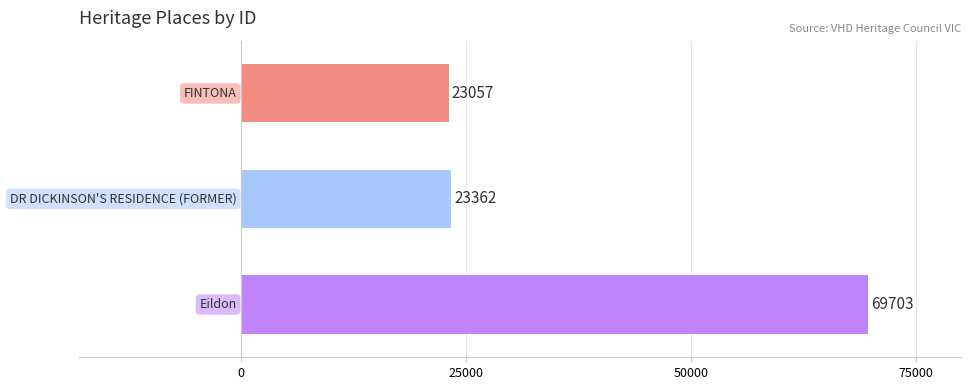

What is the value of the 3rd bar from the top?

69703